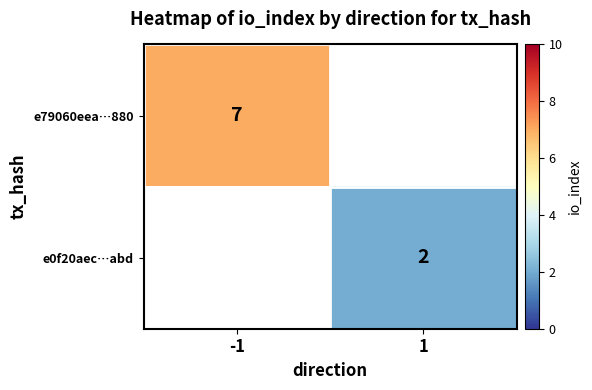

Is it true that e79060eea…880 equals 4 at -1?

False